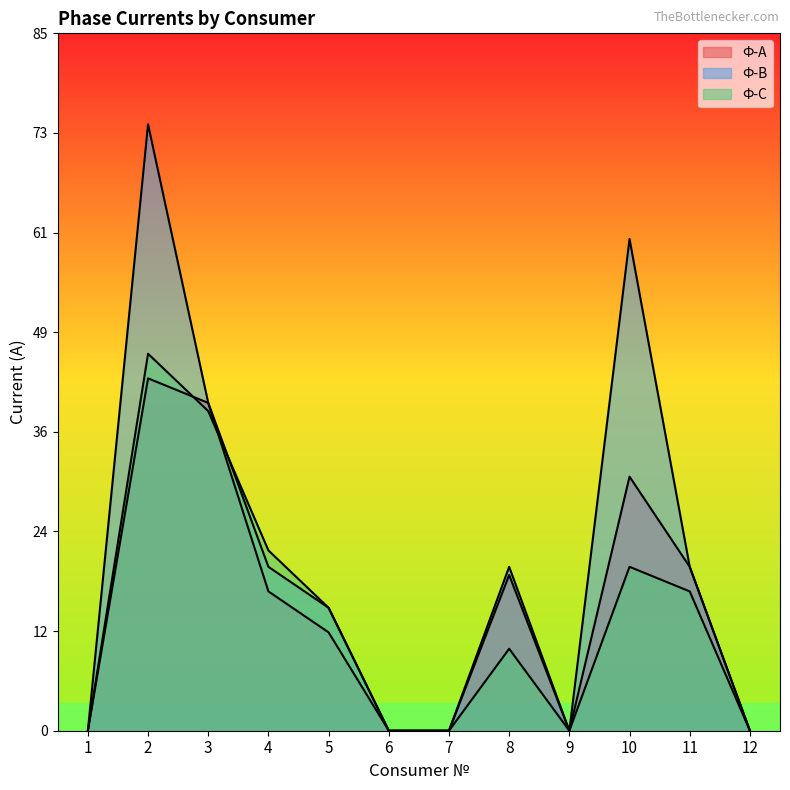

Where is Ф-А nearest to the value 21?

11